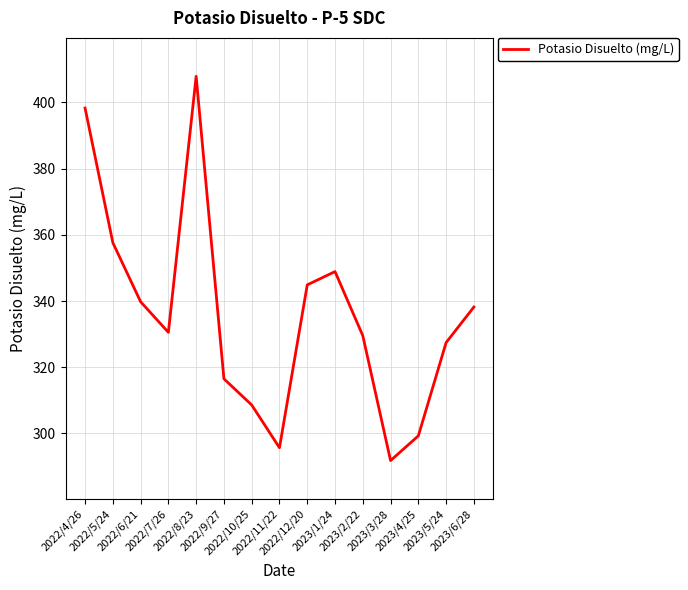

What is the maximum value shown in the chart?

407.9